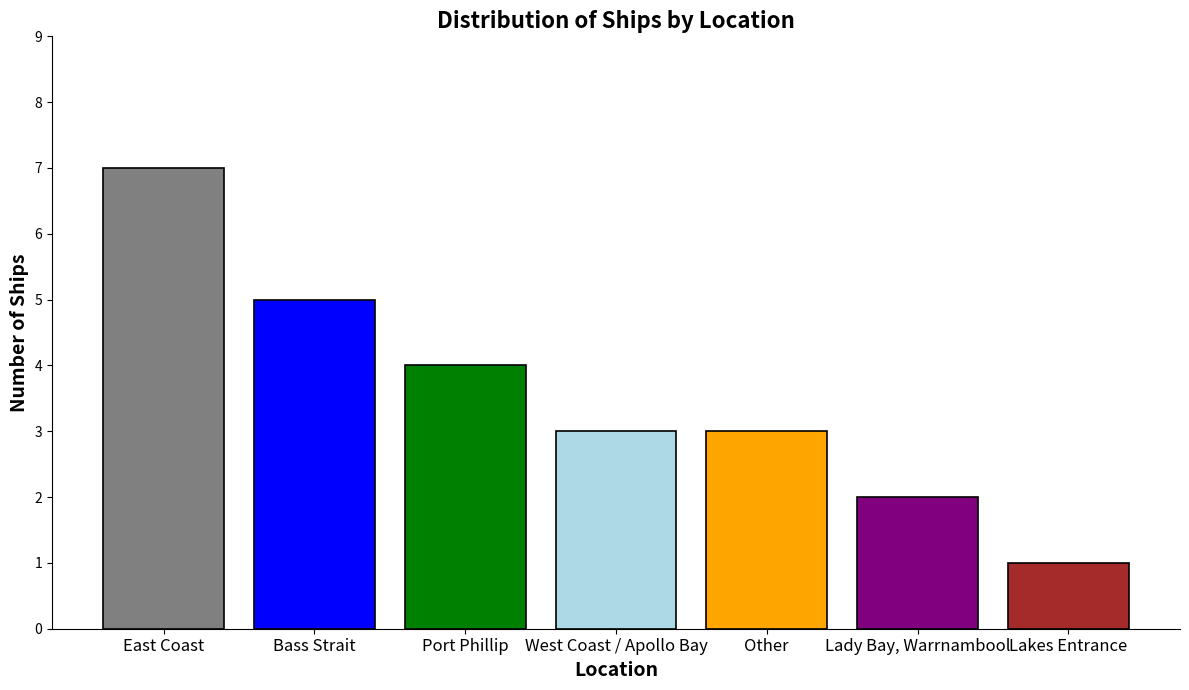

The chart shows a value of 3 at West Coast / Apollo Bay. True or false?

True